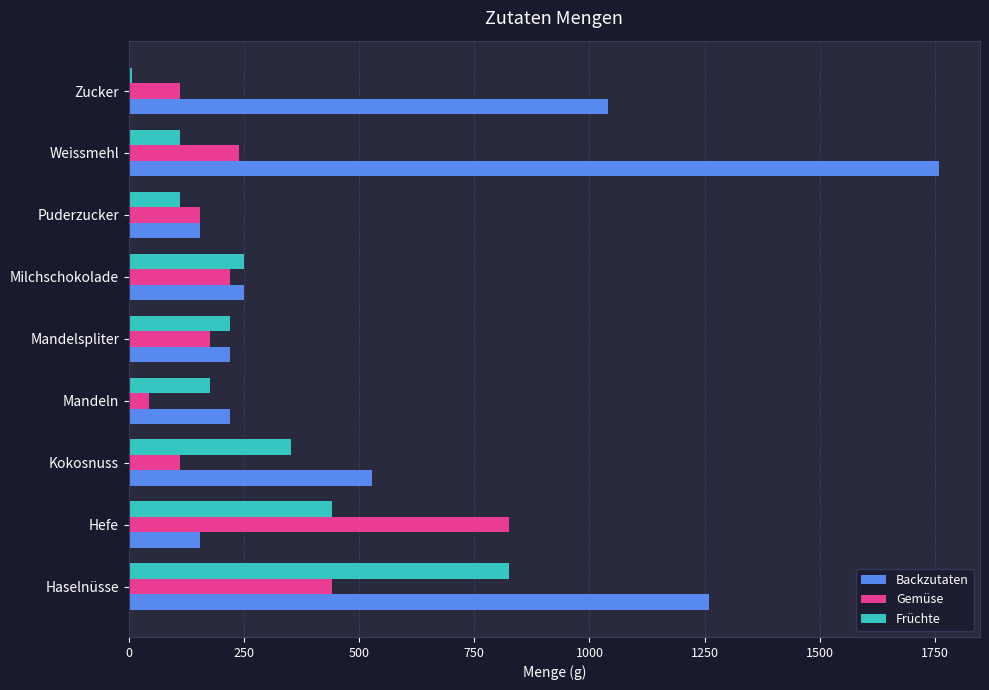

At which label is Backzutaten closest to 957?

Zucker